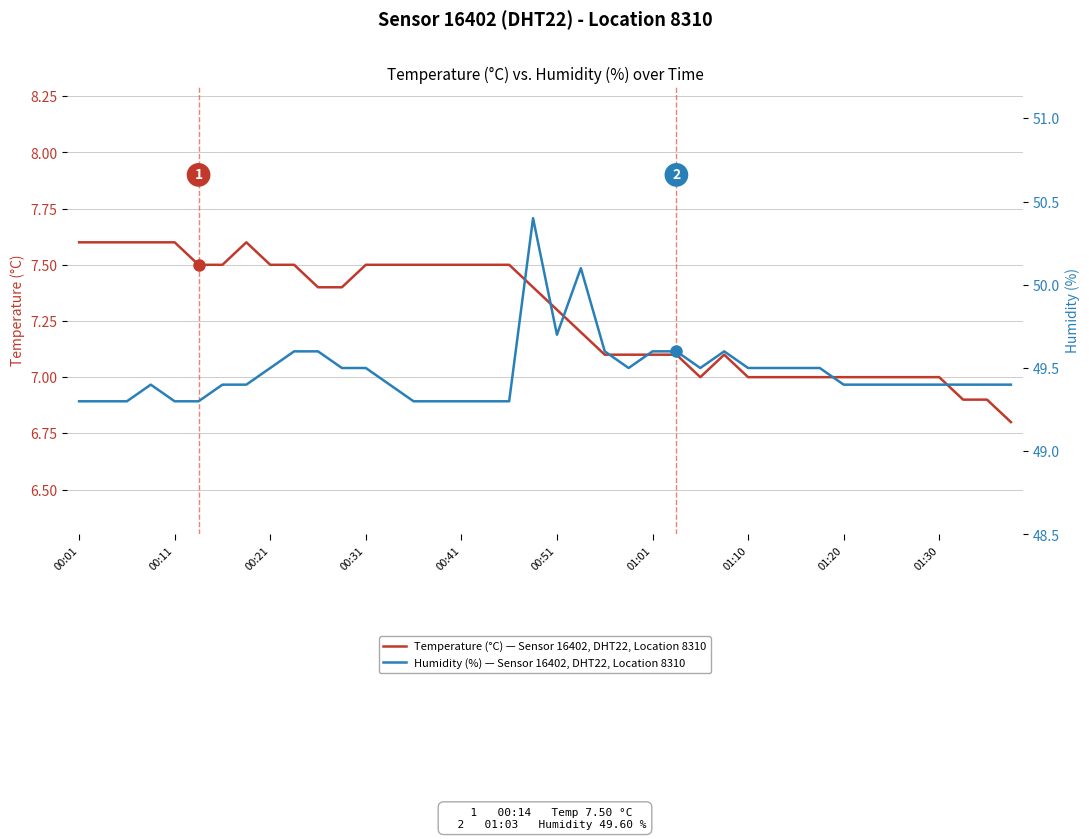

What is the lowest value of the Temperature (°C) — Sensor 16402, DHT22, Location 8310 series?

6.8